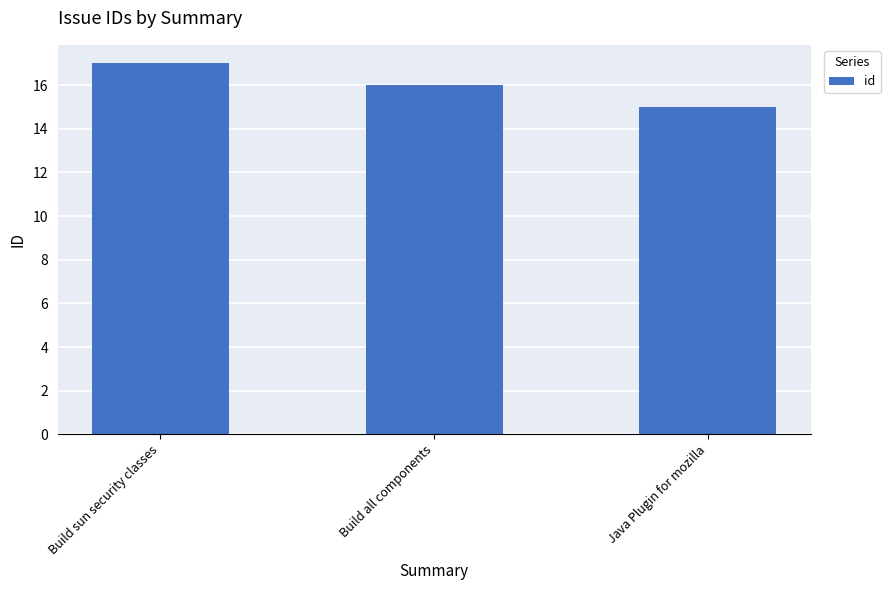

Approximately how many times larger is the value at Build all components compared to Build sun security classes?

0.9